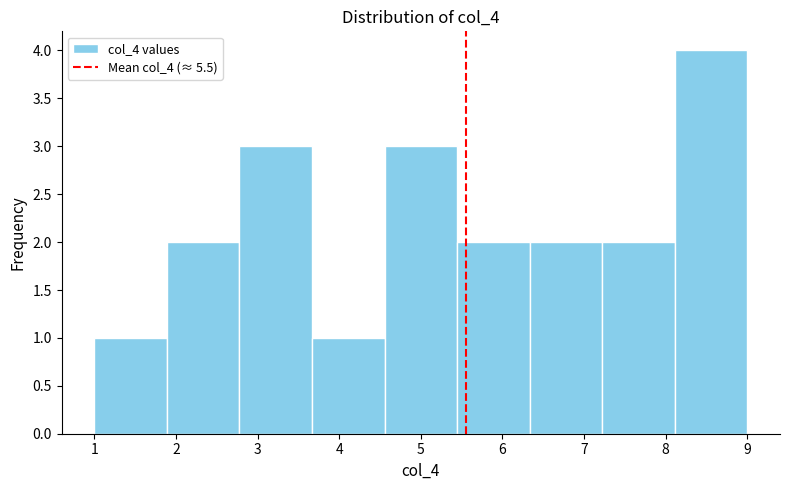

Over which range of the x-axis is the bar tallest?

8.1 to 9.0